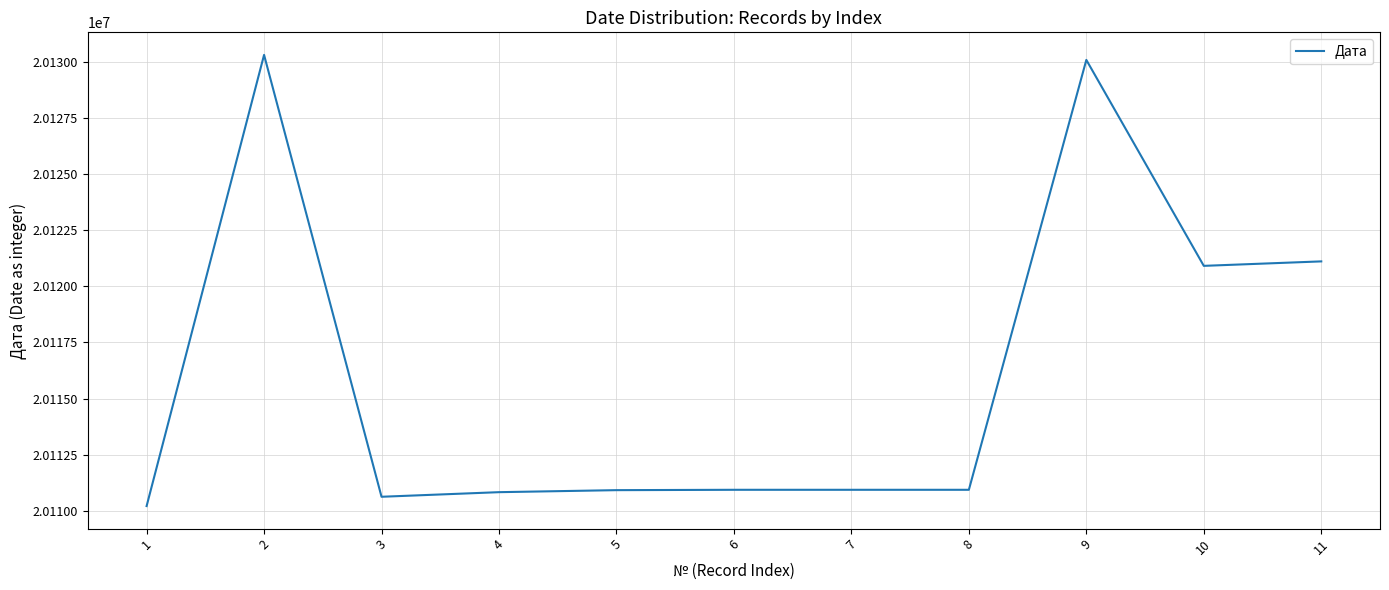

What is the difference between the values at 7 and 10?

9988